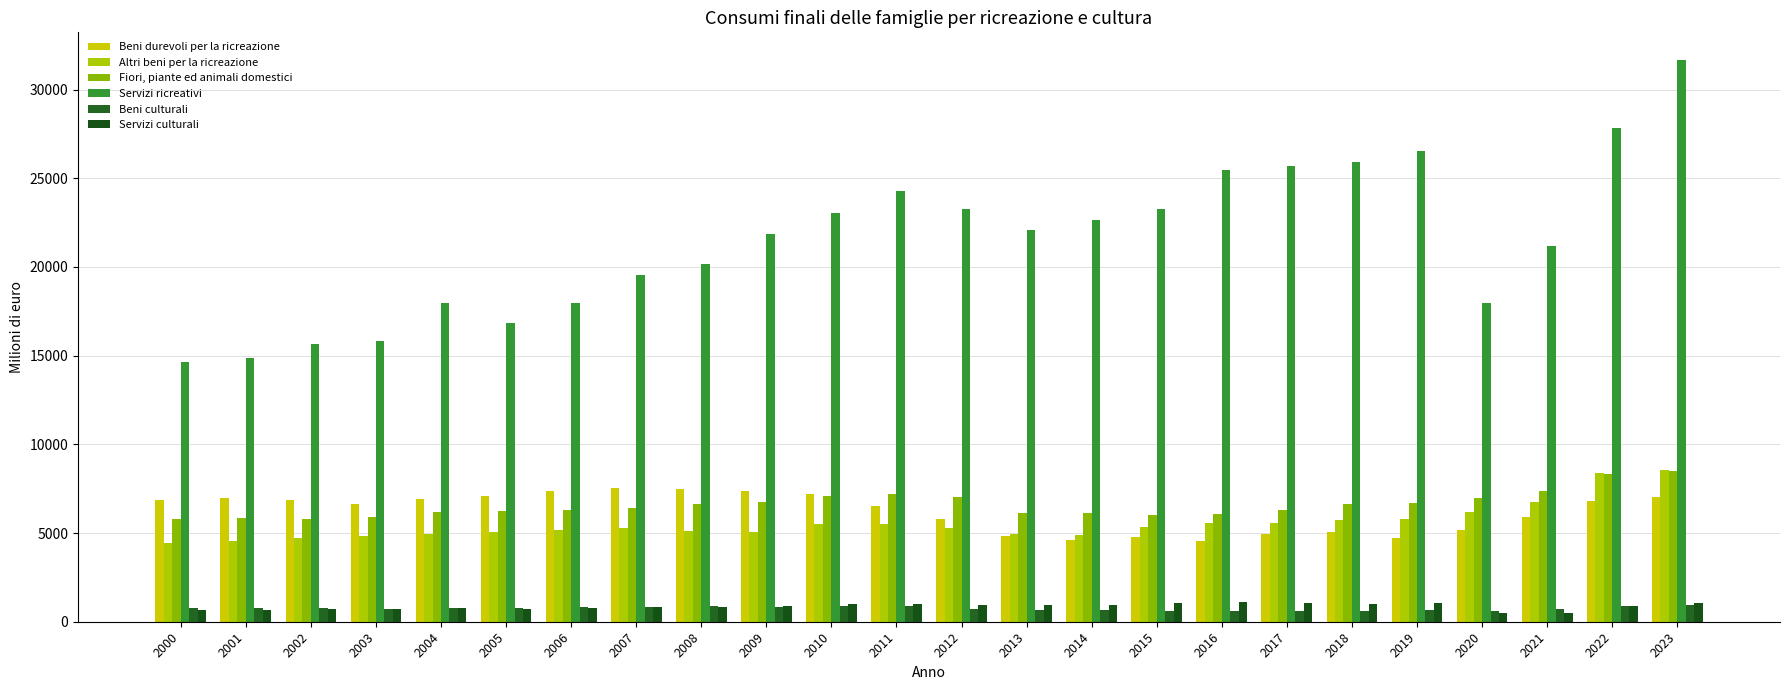

Read the Servizi culturali value at 2021.

475.3